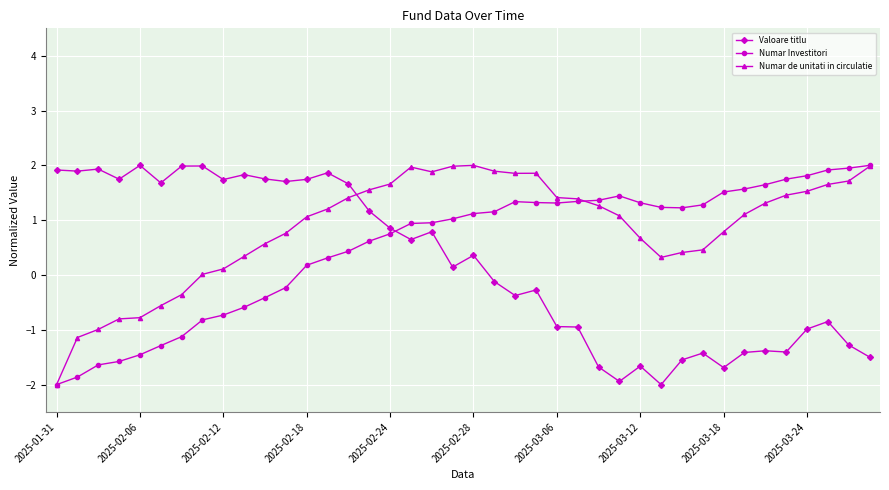

Is this an area chart (filled region under the line)?

No